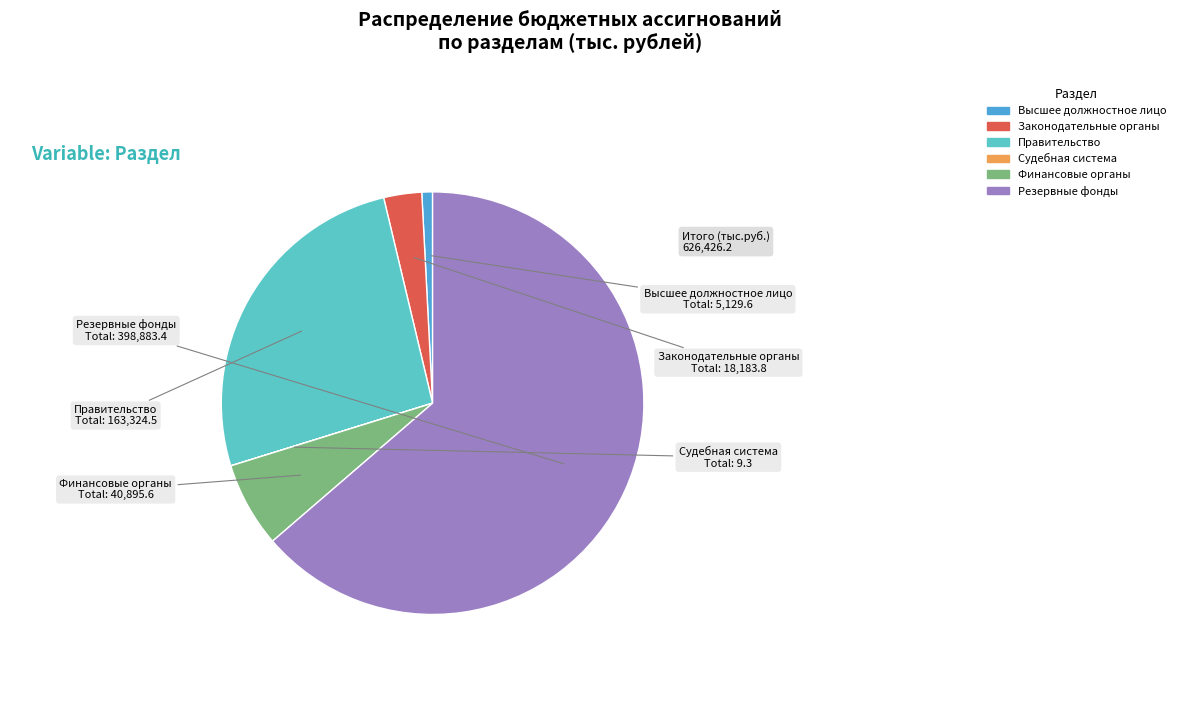

Is there any slice that represents more than half of the pie?

Yes